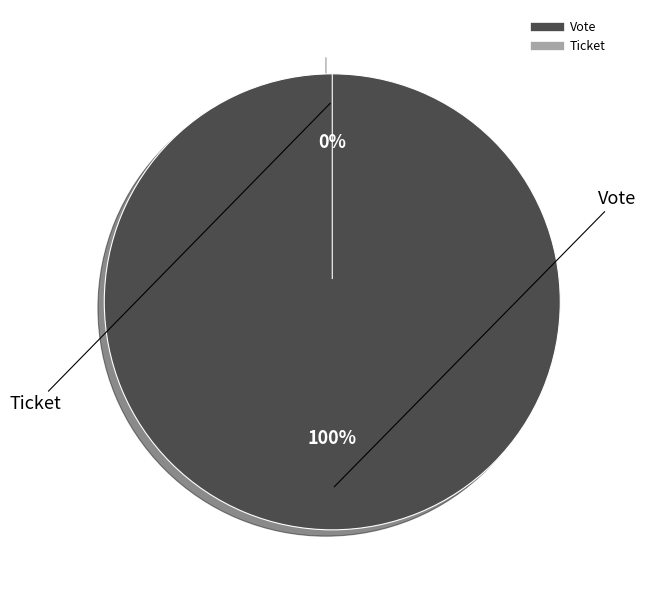

To the nearest percent, what is the difference between the largest and smallest slice percentages?

100%